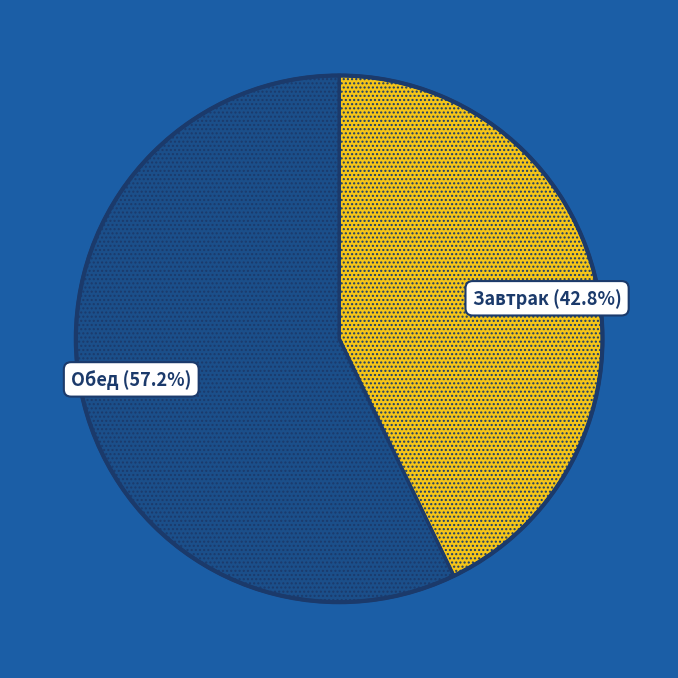

Is there any slice that represents more than half of the pie?

Yes